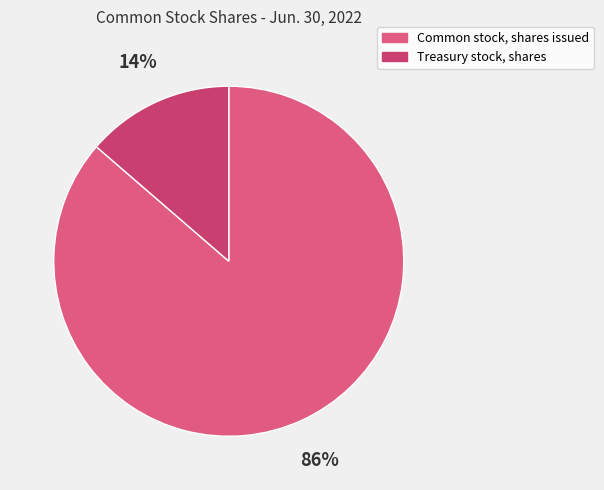

How many slices are in this pie chart?

2